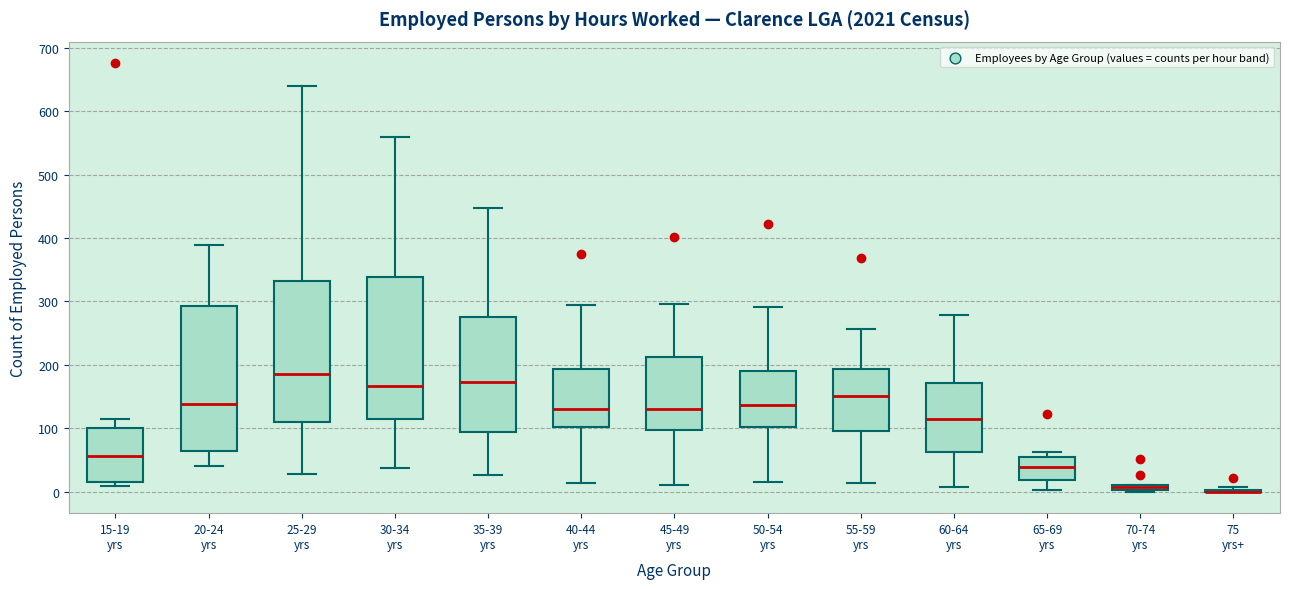

Where does the upper whisker of the box for 15-19 yrs end on the y-axis? The values are not printed on the chart, so give them approximately, as read against the axis.

110